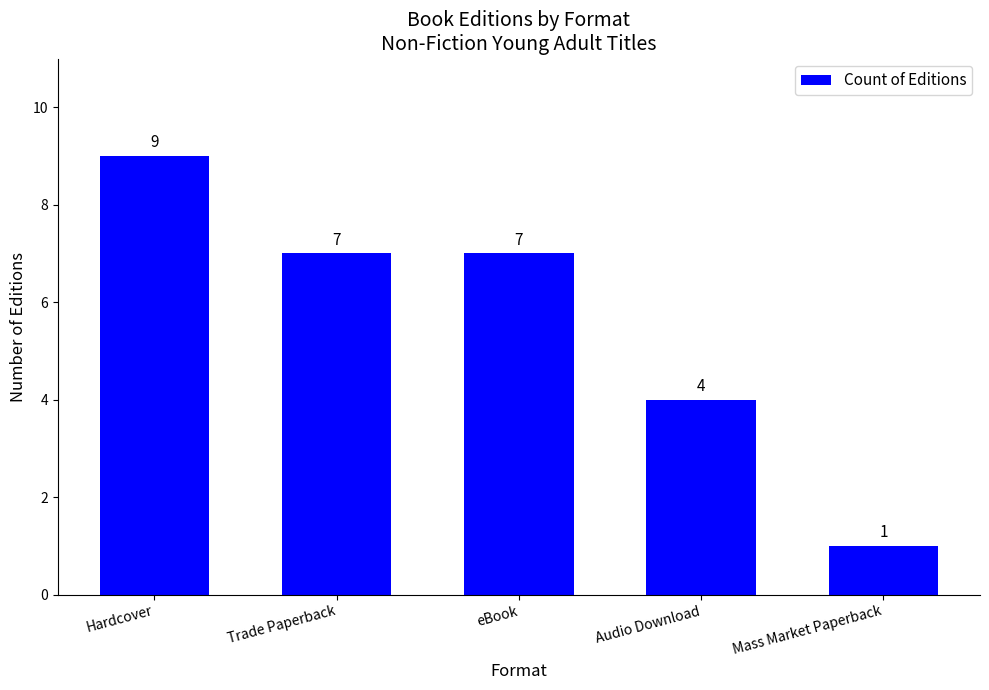

What is the average value?

6